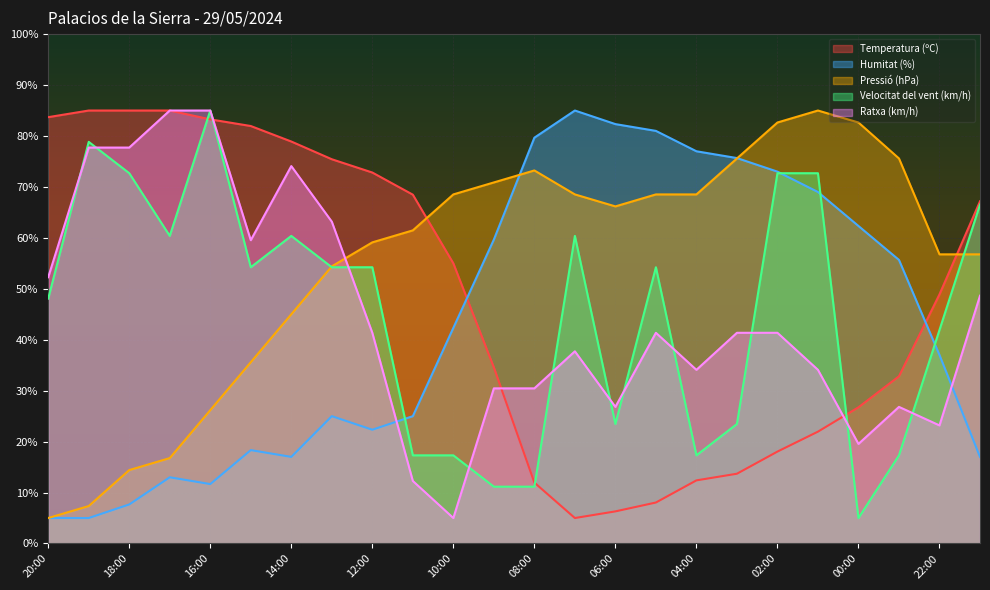

What is the smallest value displayed?

5.0